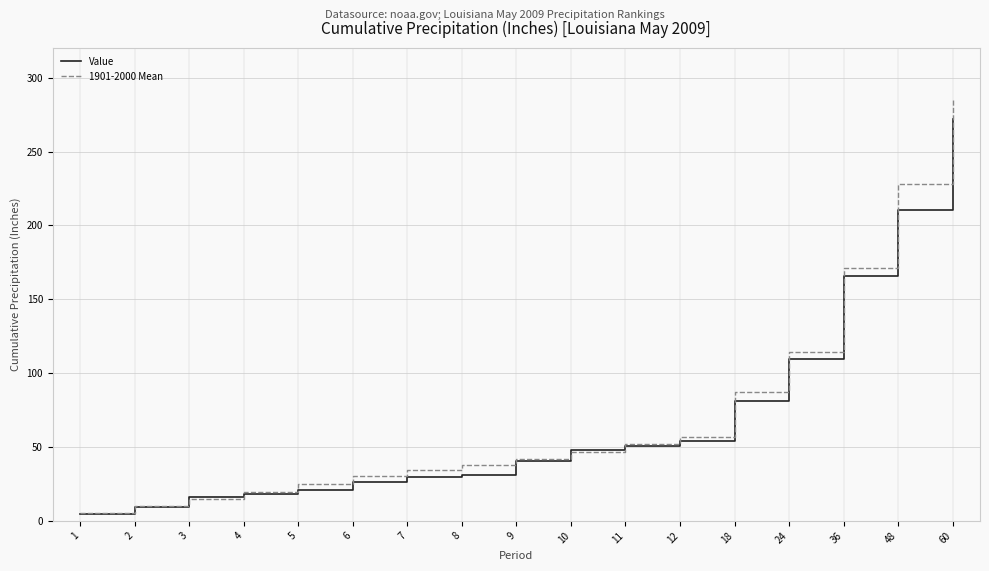

At which category does the chart reach its minimum across all series?

1